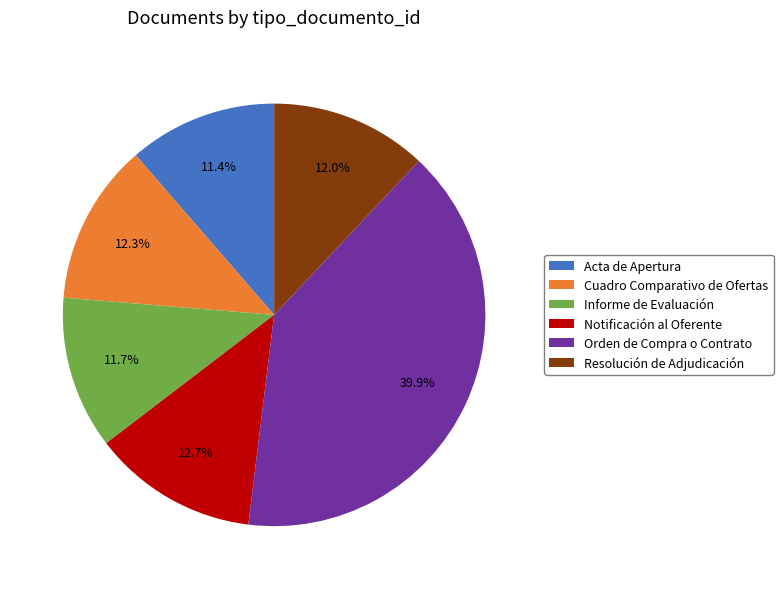

Which category has the biggest portion of the pie?

Orden de Compra o Contrato